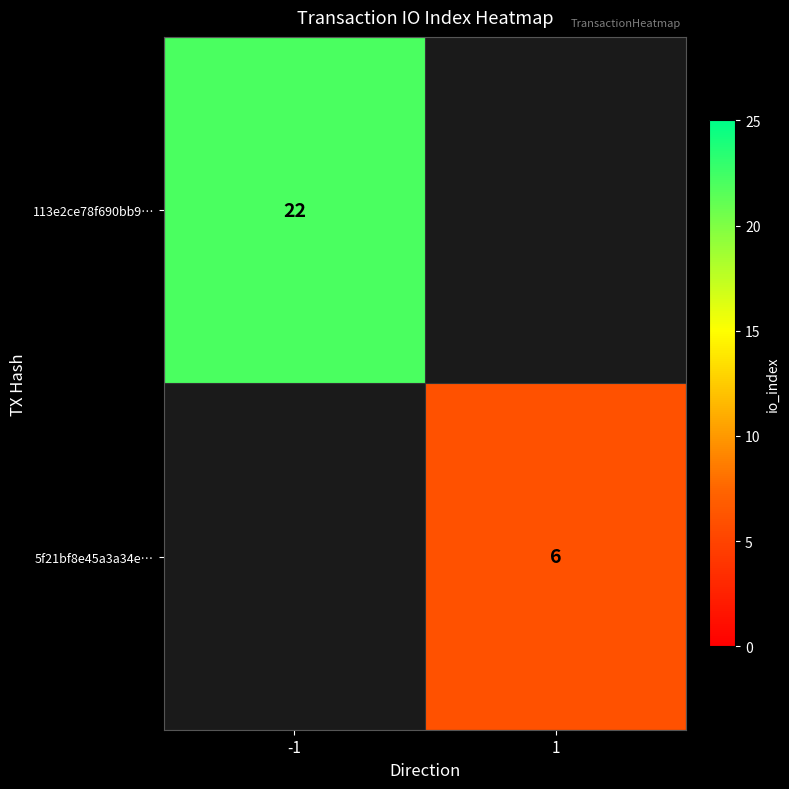

Is the value of 5f21bf8e45a3a34e… at 1 greater than the value of 113e2ce78f690bb9… at -1?

No